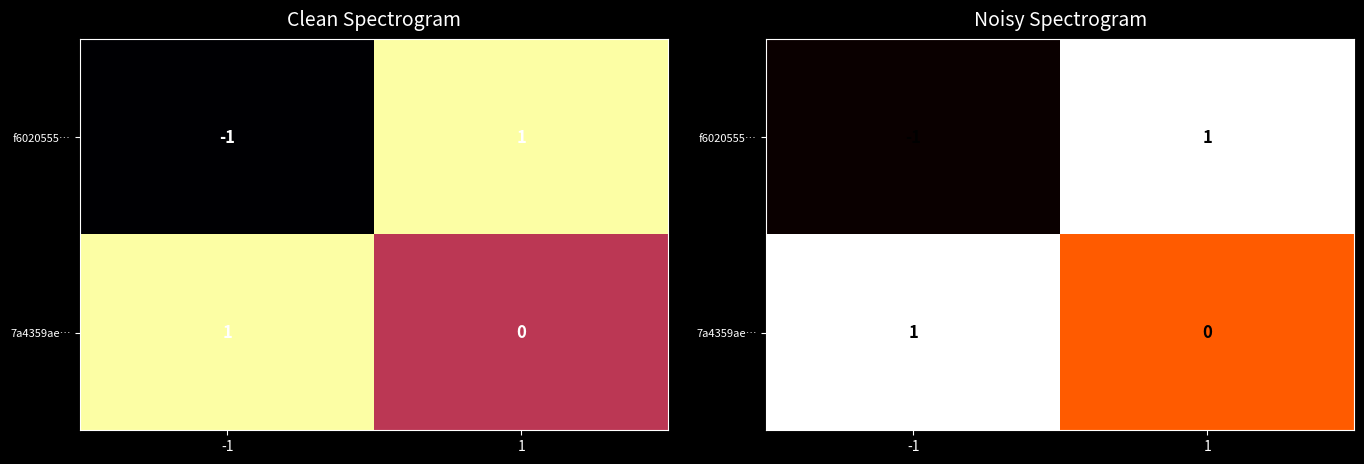

Rank the series by their average value, from highest to lowest.

7a4359ae…, f6020555…